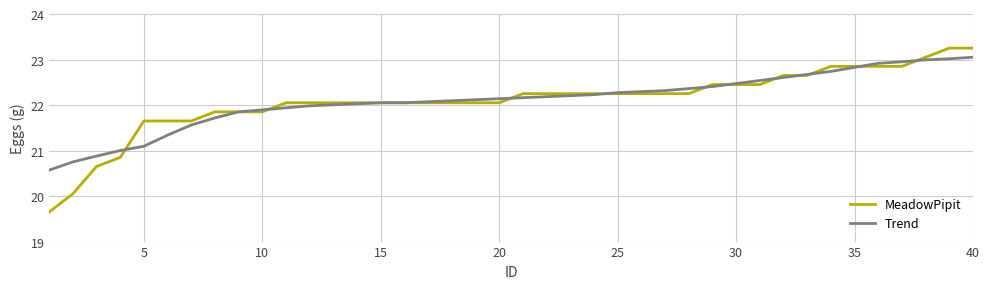

Which series has the largest range (max minus min)?

MeadowPipit